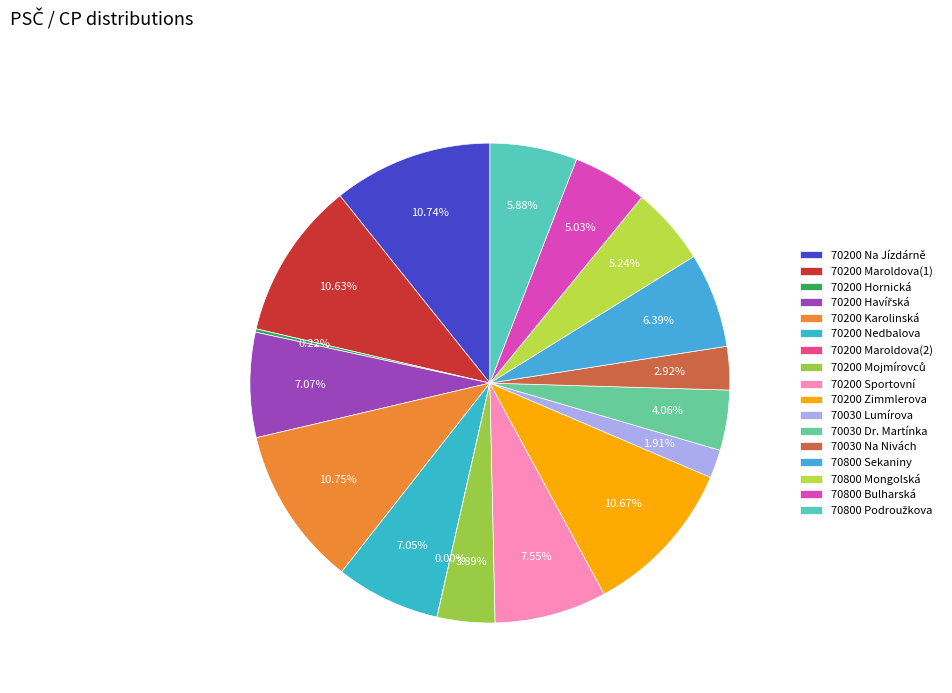

The 70200 Maroldova(1) slice represents 11% of the pie. True or false?

True